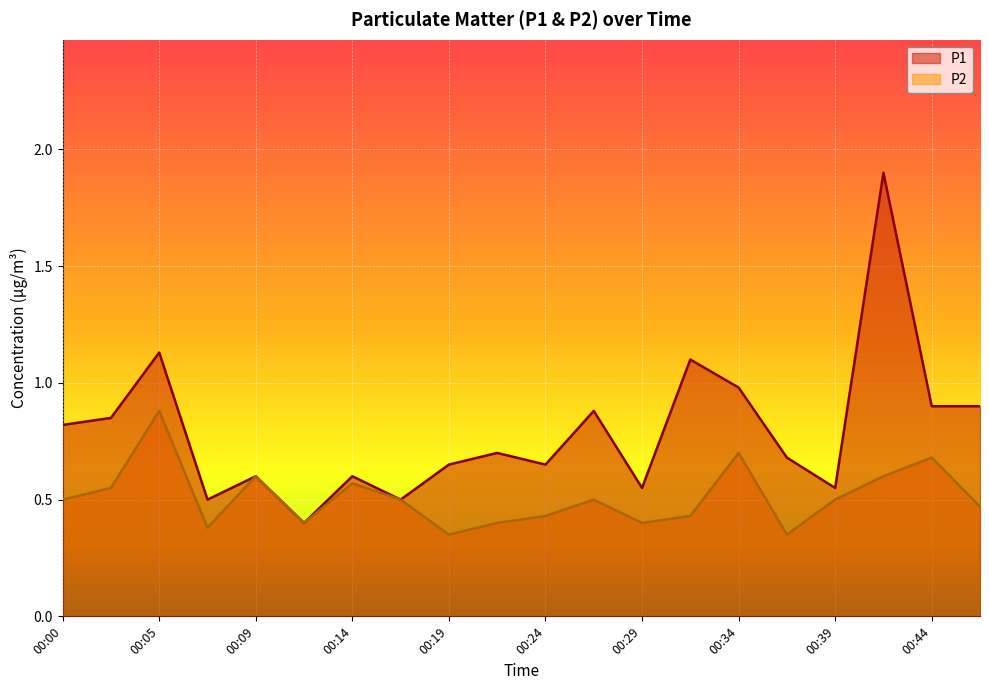

At which category does P1 reach its first local peak?

00:05